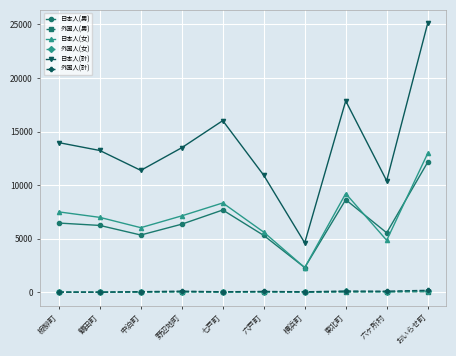

At which label does 外国人(計) first exceed 80?

野辺地町